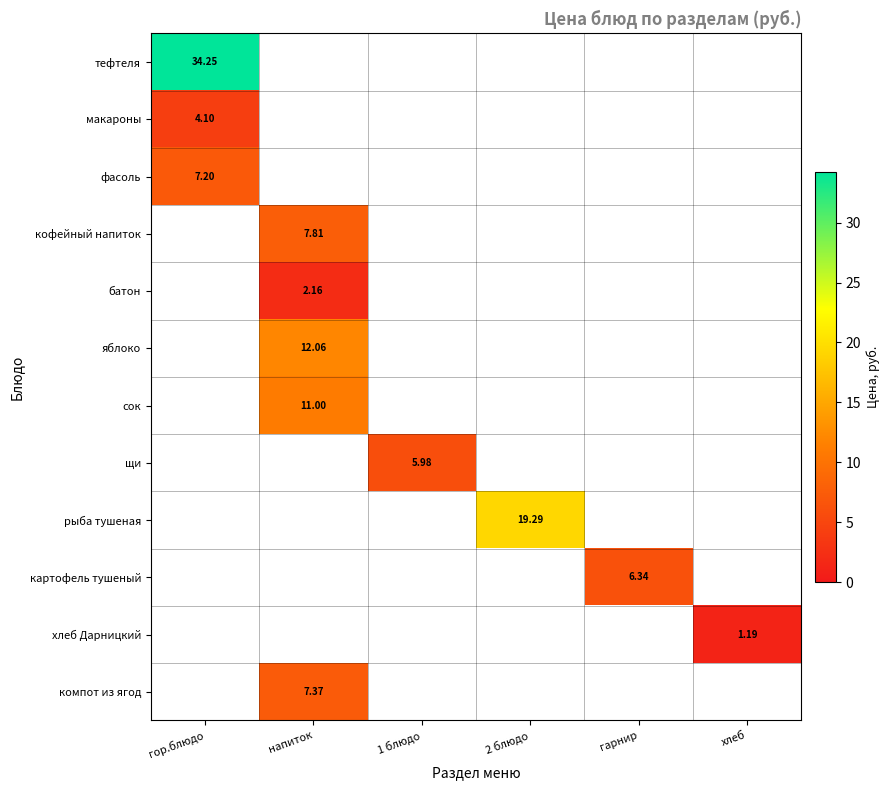

What is the total value across all series at гор.блюдо?

45.5